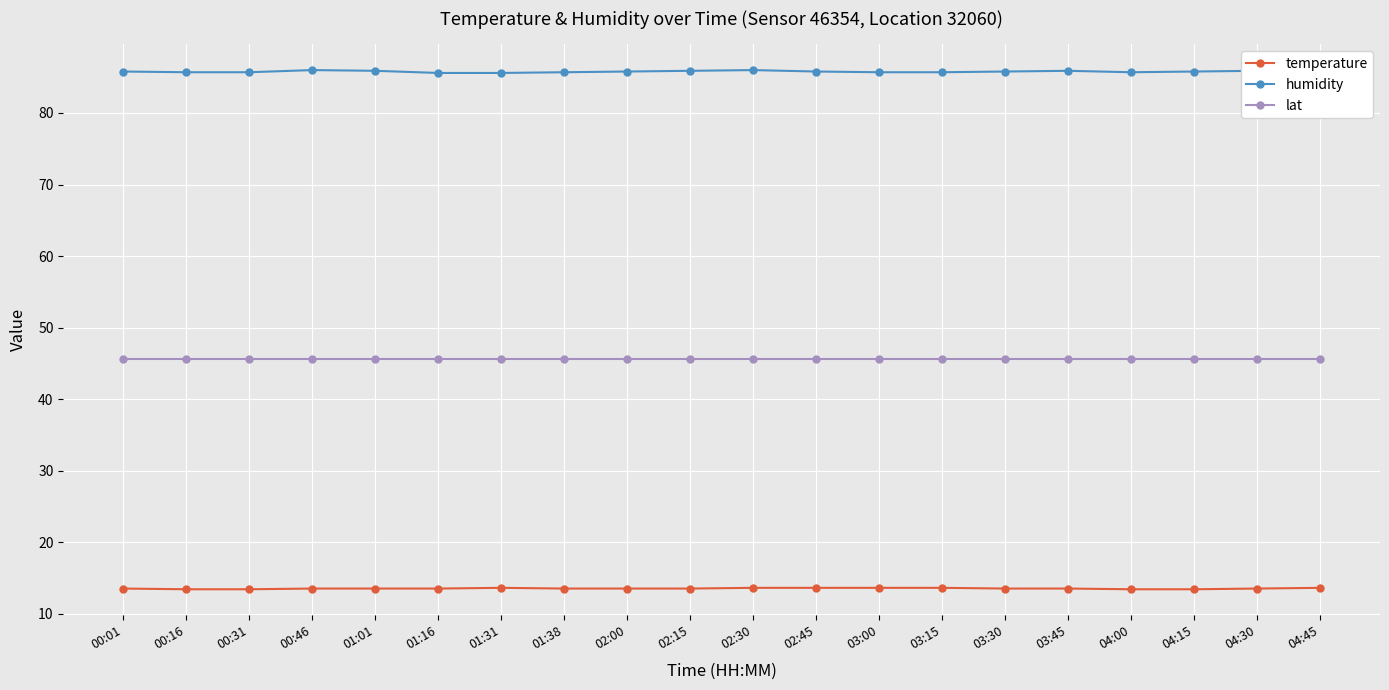

What is the label of the 7th point from the right?

03:15